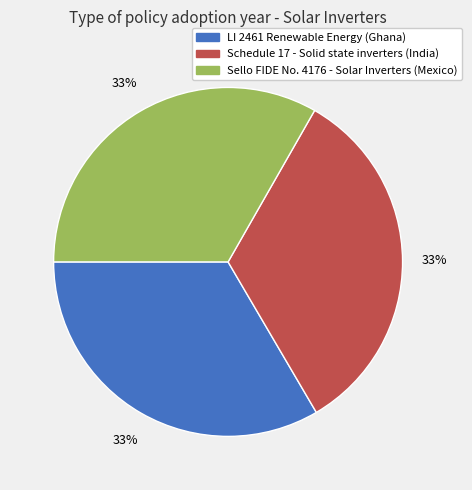

To the nearest percent, what is the combined percentage of LI 2461 Renewable Energy (Ghana) and Schedule 17 - Solid state inverters (India)?

67%